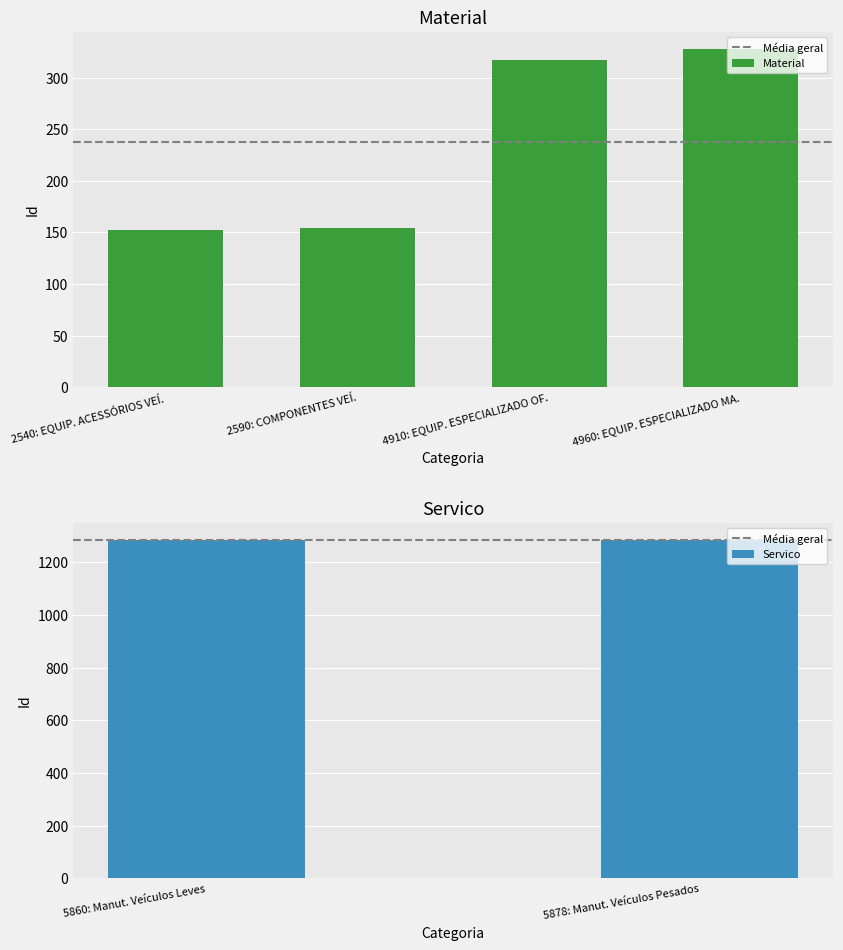

True or false: the data shows 218 at 4960: EQUIP. ESPECIALIZADO MA..

False